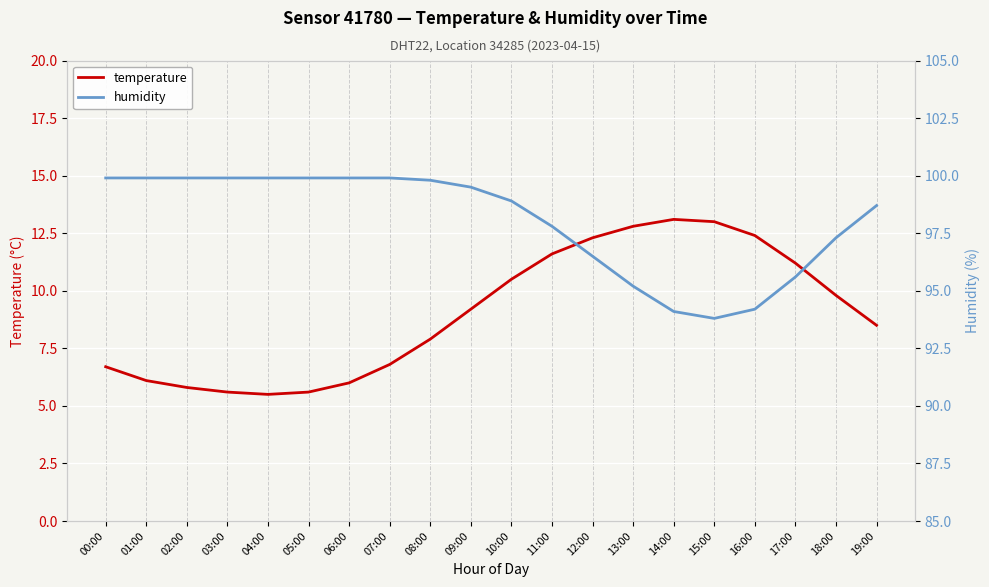

The value of humidity at 04:00 is 177.0. True or false?

False